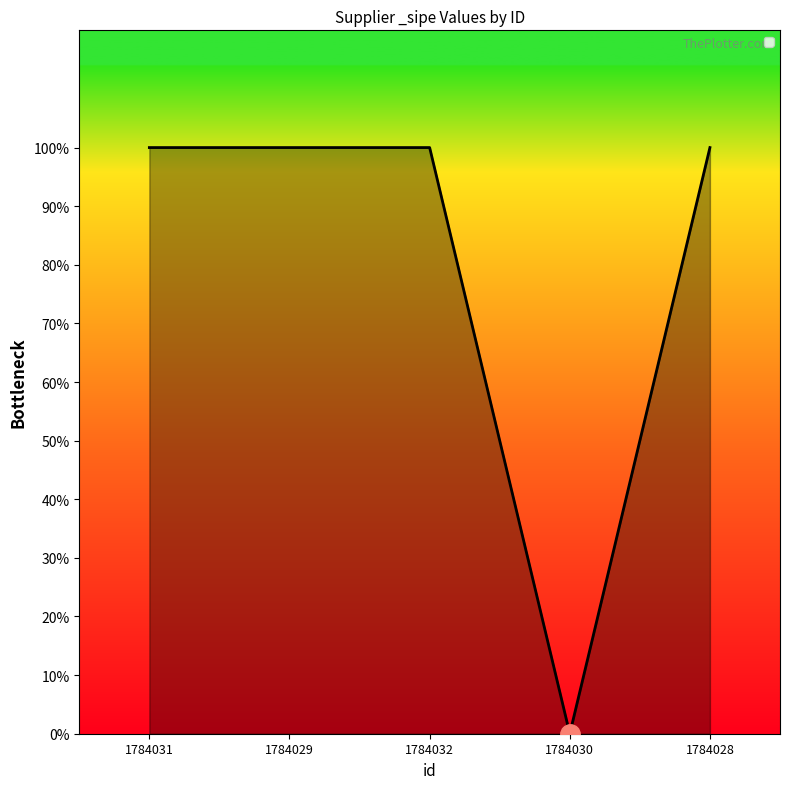

How many points are lower than both their immediate neighbors (excluding endpoints)?

1